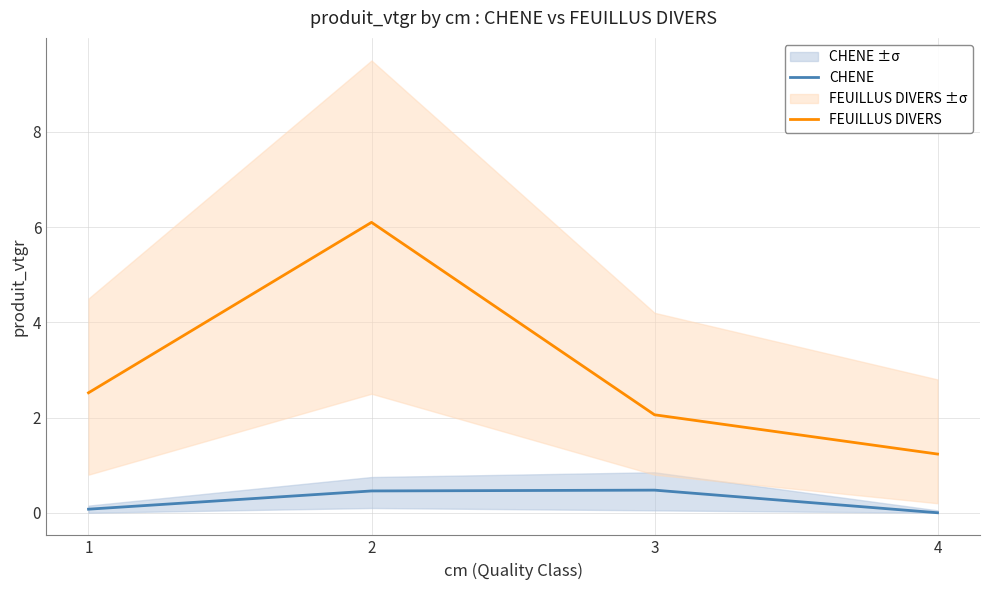

True or false: FEUILLUS DIVERS and CHENE cross at least once.

False